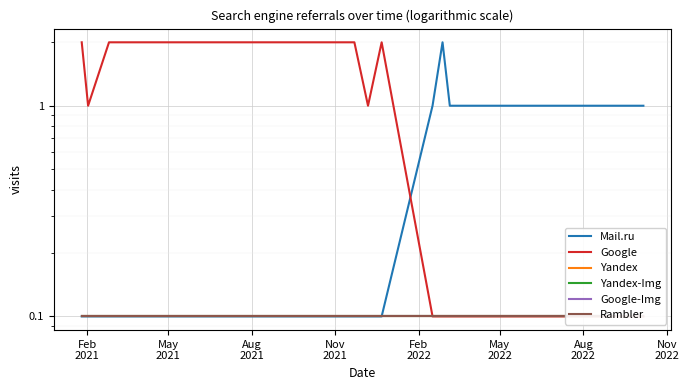

True or false: Mail.ru has a value of 0.3 at 18.

False